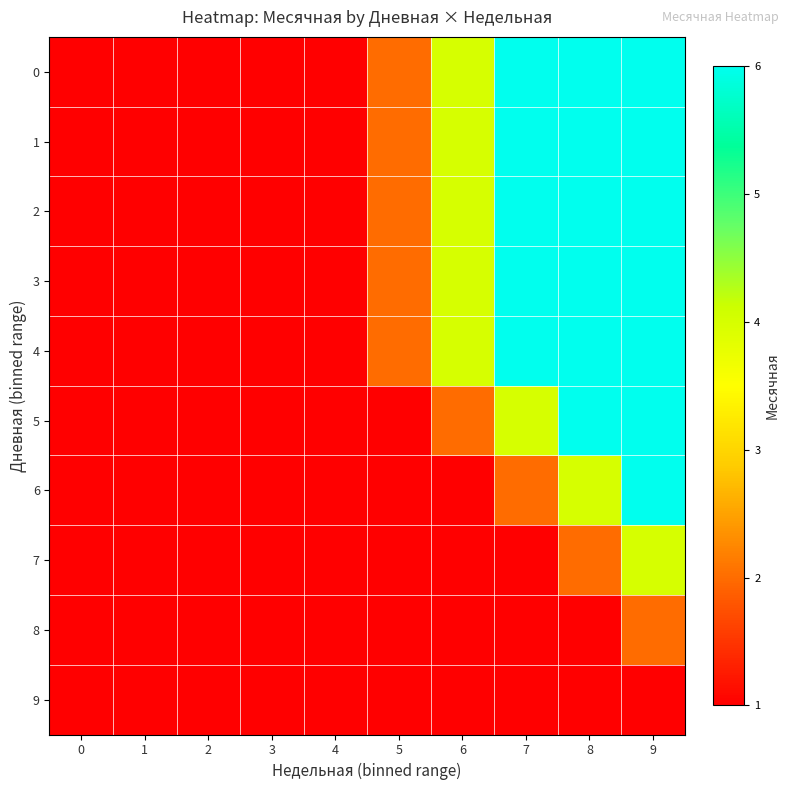

At how many categories does at least one series exceed 2?

4